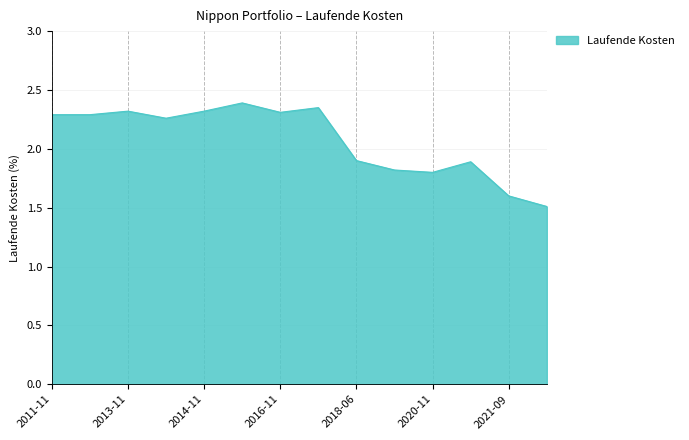

What is the smallest value displayed?

1.5